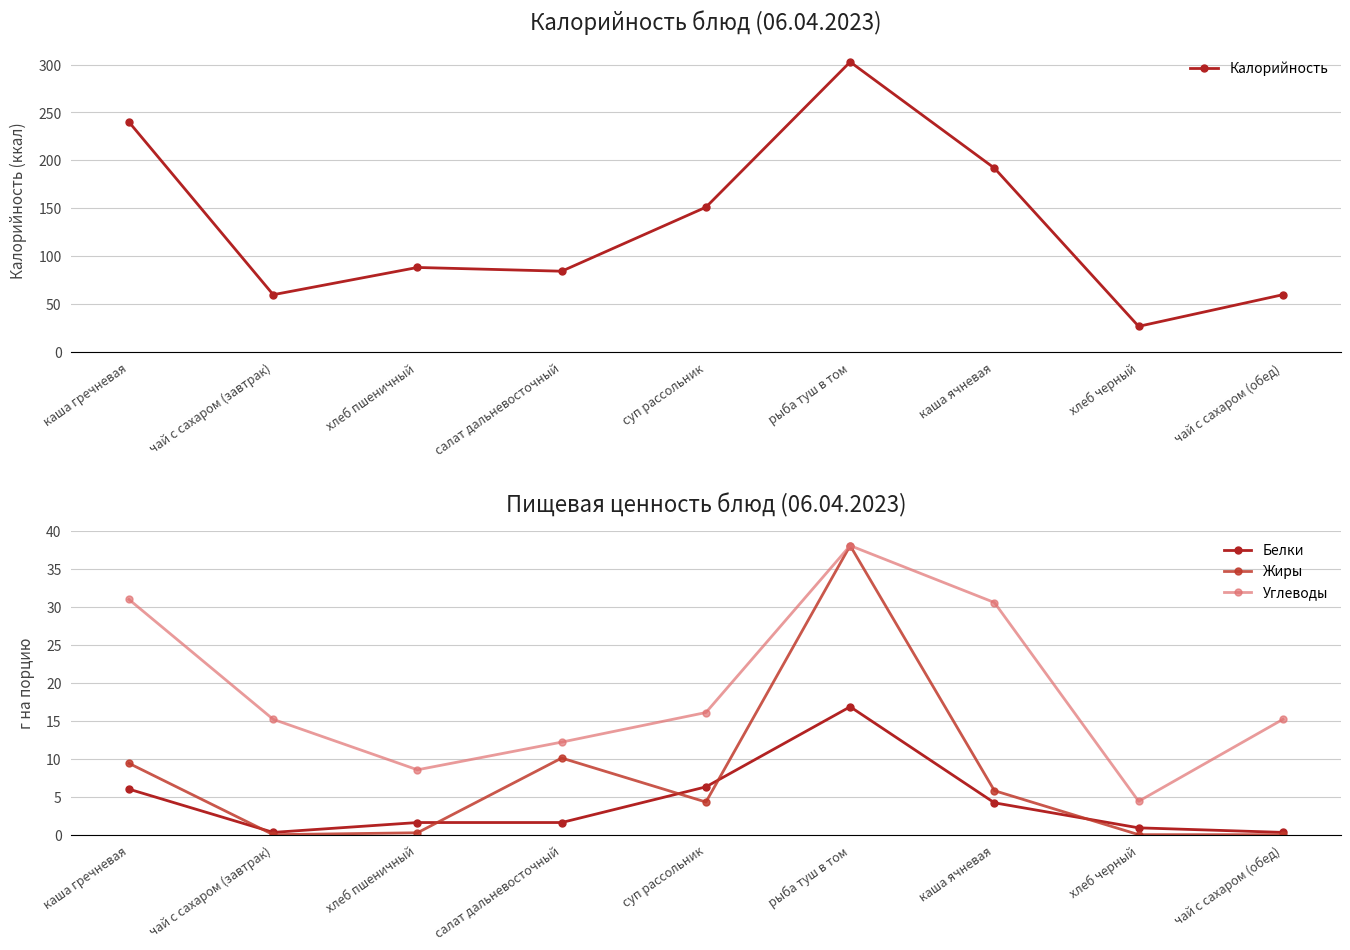

At which category is the sum across all series the highest?

рыба туш в том